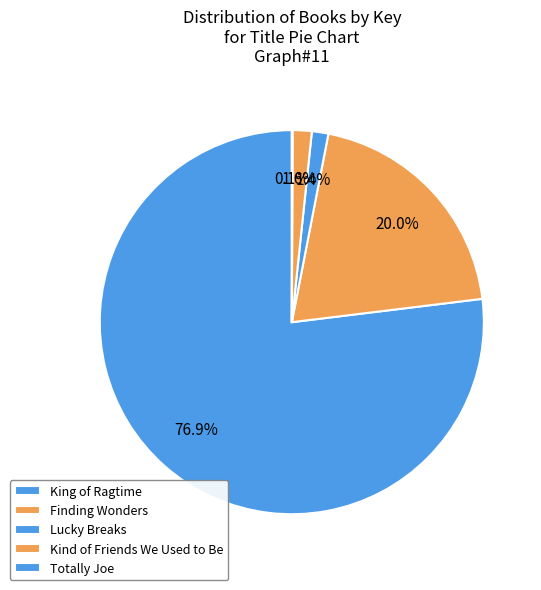

Rank the categories by value from highest to lowest.

King of Ragtime, Finding Wonders, Kind of Friends We Used to Be, Lucky Breaks, Totally Joe